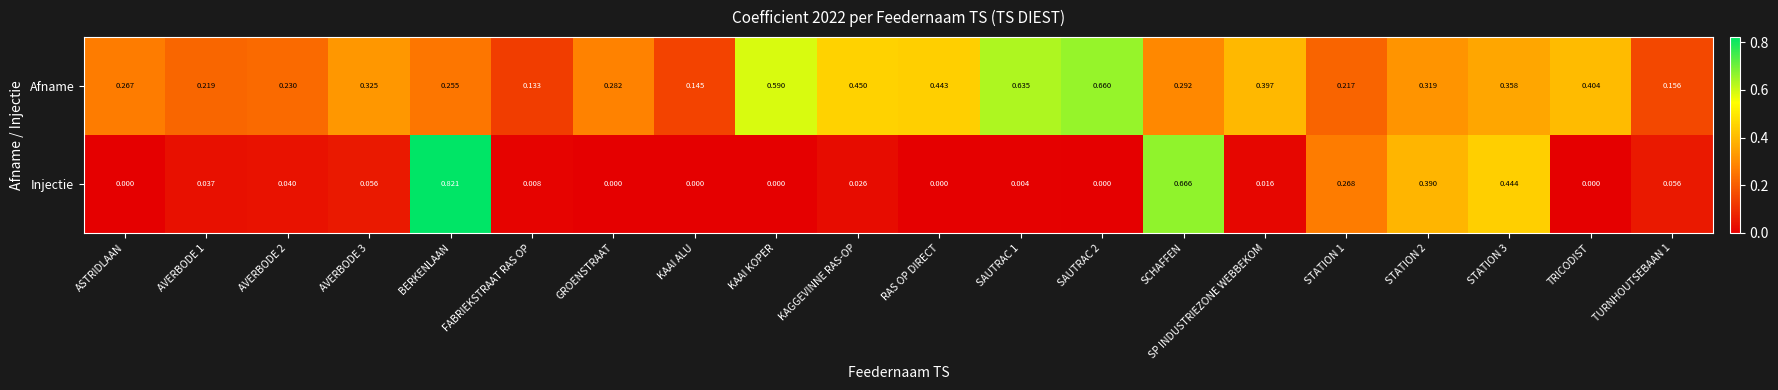

Rank the series by their average value, from highest to lowest.

Afname, Injectie